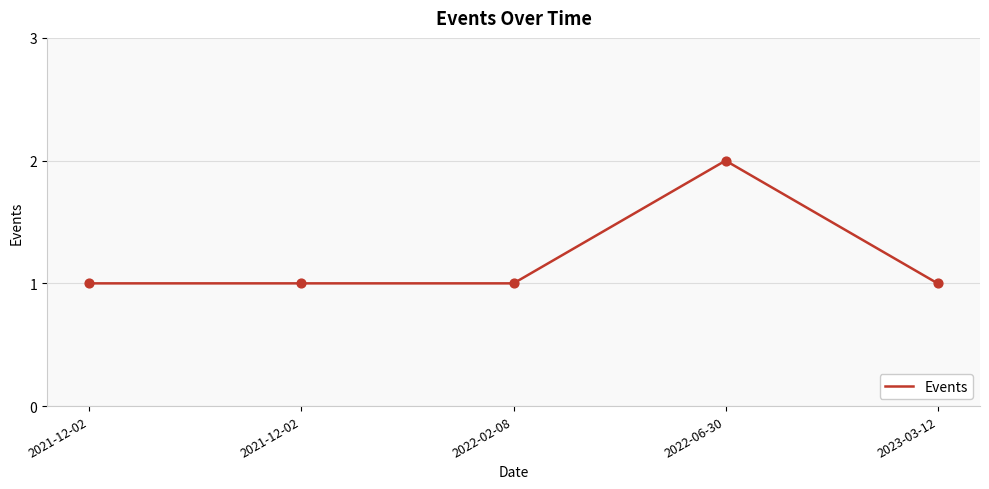

Between 2022-06-30 and 2021-12-02, which is larger?

2022-06-30